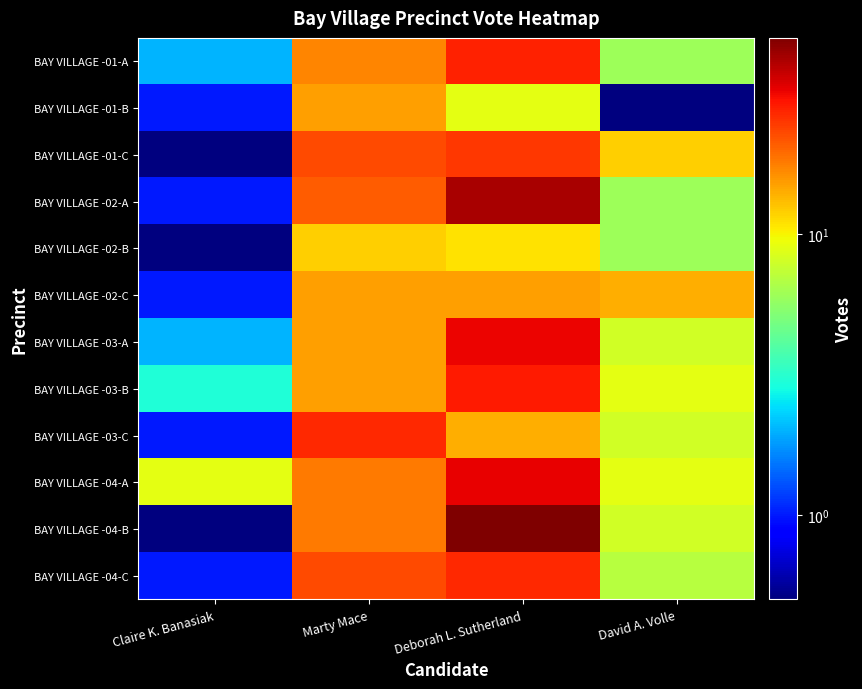

Which series has the widest spread of values?

BAY VILLAGE -04-B